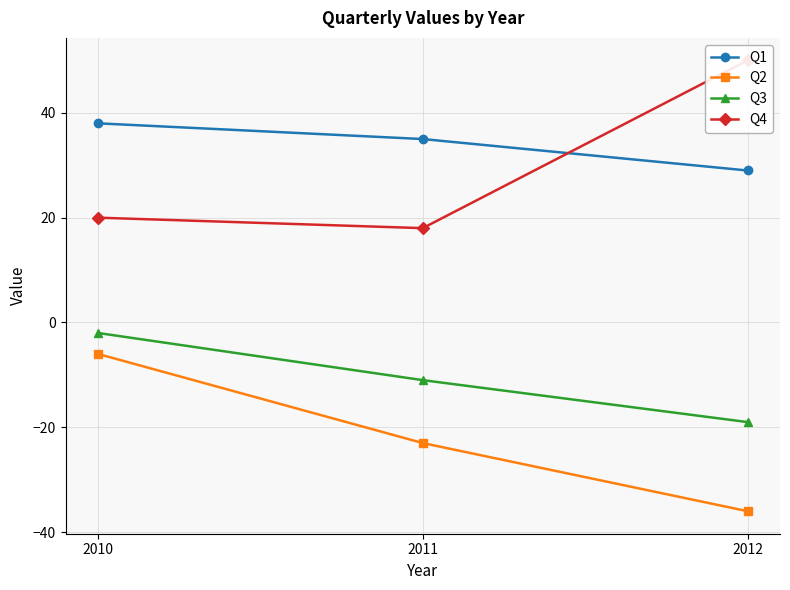

Does the chart display data point markers on the line(s)?

Yes